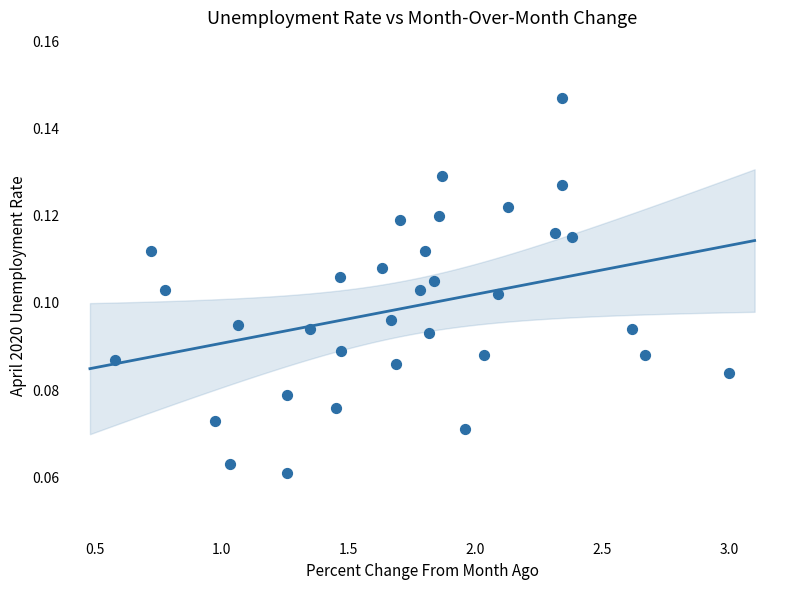

What is the range of X values (max minus min)?

2.4